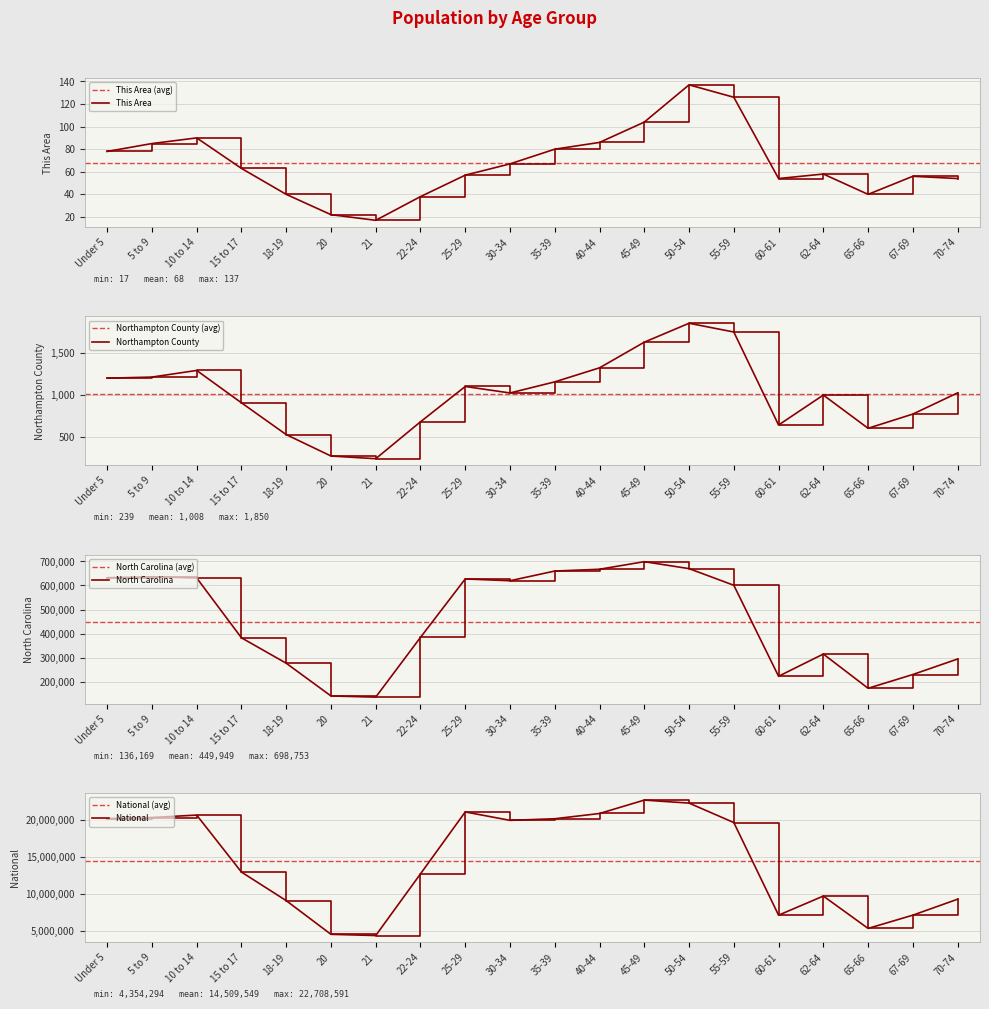

Is the value of This Area at 5 to 9 greater than the value of National at 50-54?

No